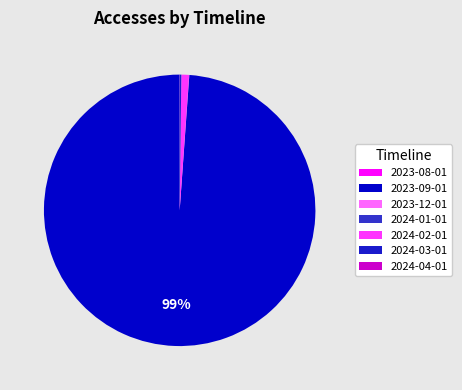

Does 2023-09-01 account for over 50% of the chart?

Yes